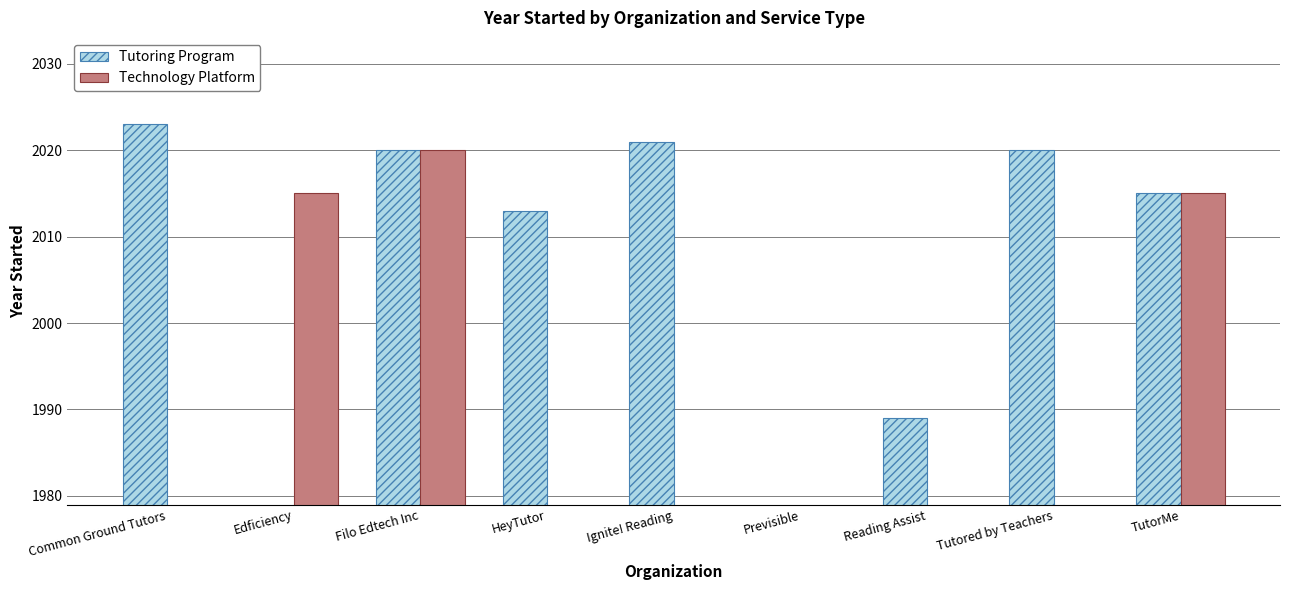

At how many categories does at least one series exceed 1941?

8